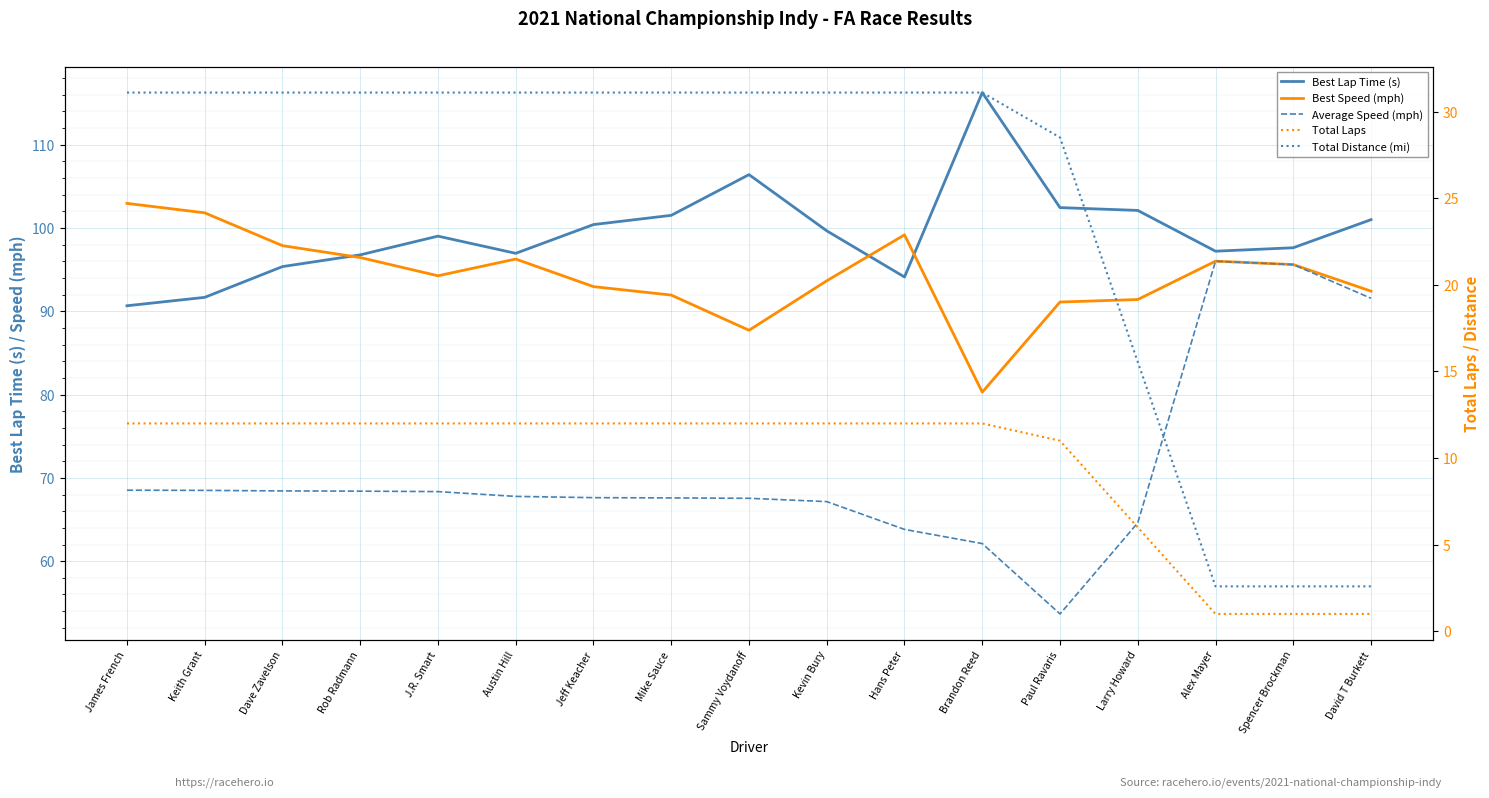

At which label does Total Distance (mi) first exceed 31?

James French